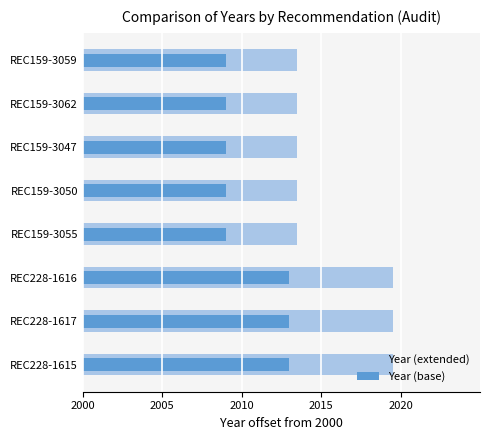

Is it true that Year (base) equals 14.7 at REC159-3062?

False